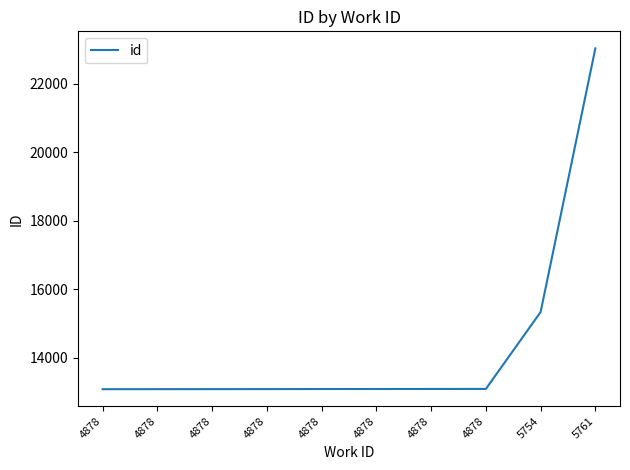

How many lines are shown in the chart?

1